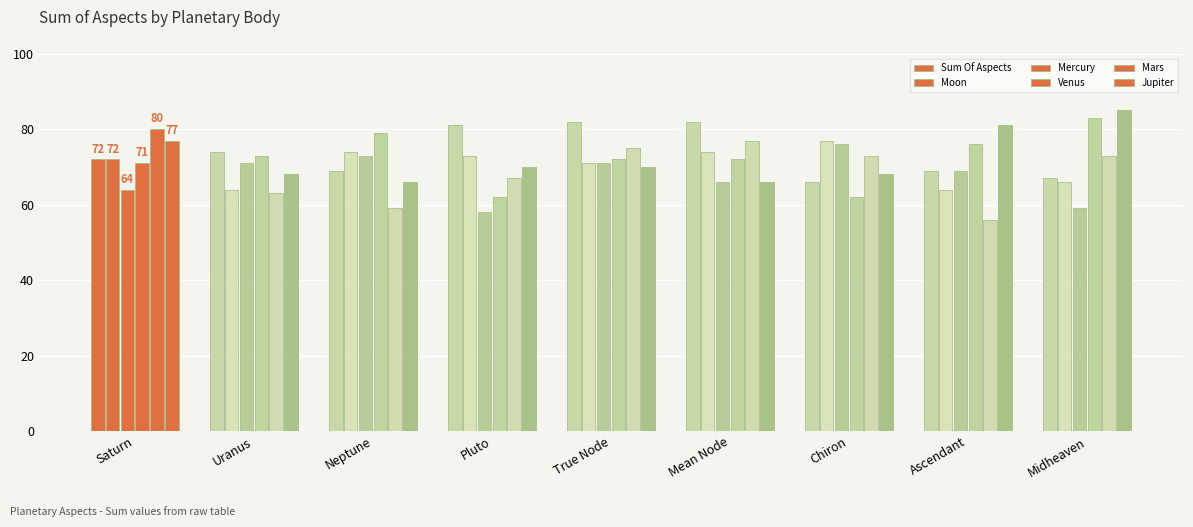

What is the difference between the maximum and minimum values in the Mercury series?

18